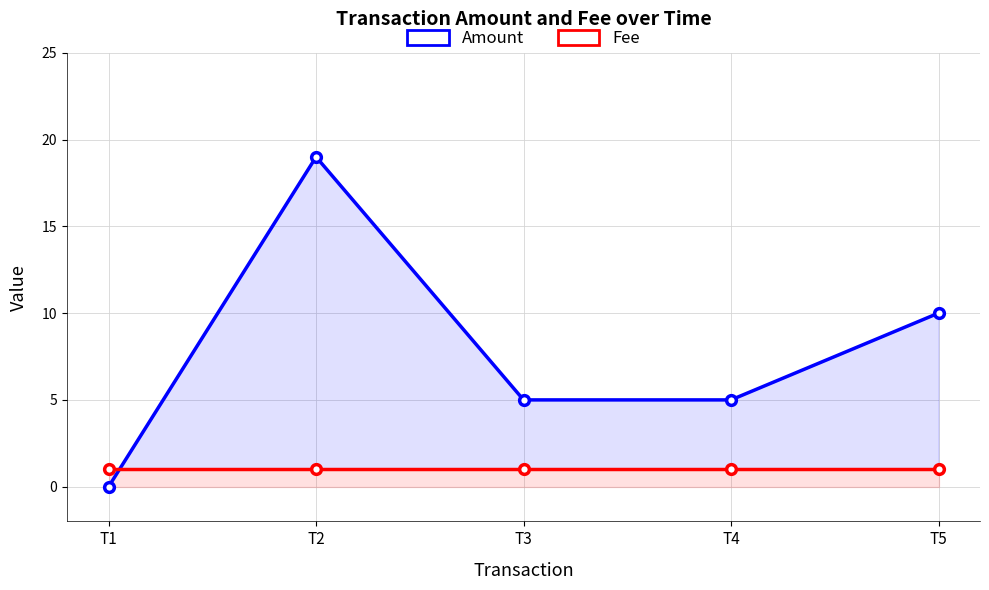

Which category has the highest value in the Amount series?

T2